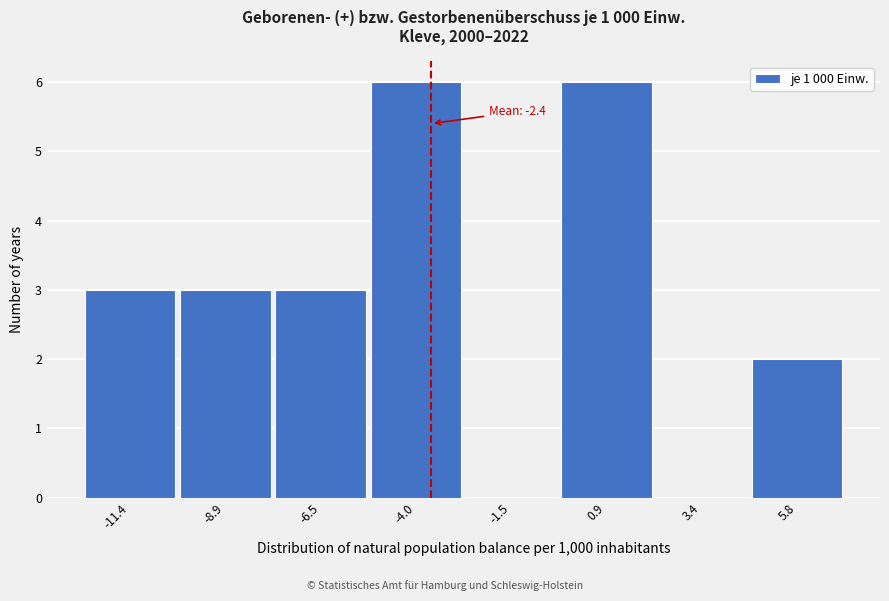

Reading left to right, what are all the values shown in this chart?

-11.4=3	-8.9=3	-6.5=3	-4.0=6	-1.5=0	0.9=6	3.4=0	5.8=2